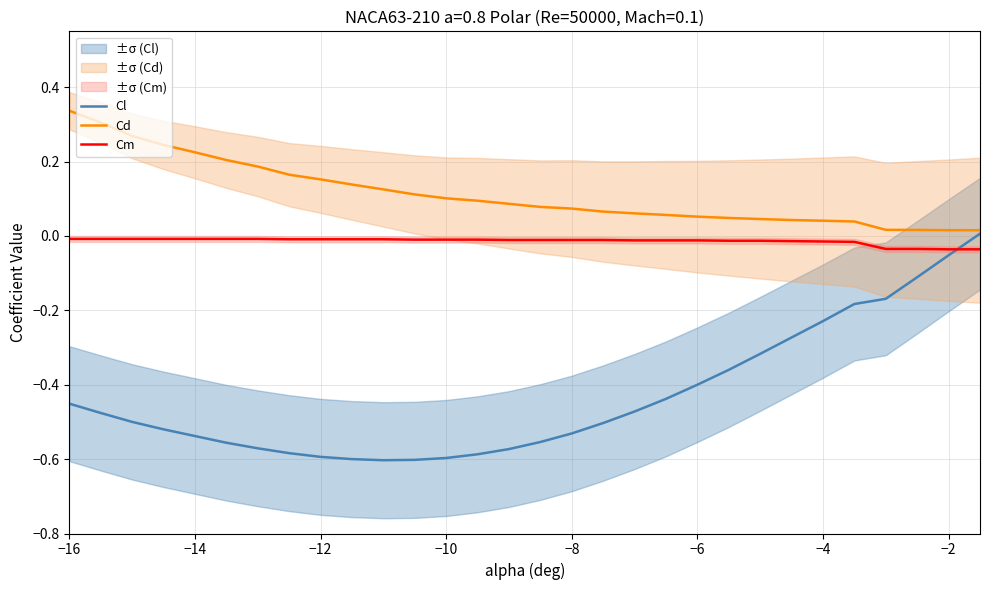

Reading right to left, what are all the values shown in this chart?

Cl: 0.0	-0.1	-0.1	-0.2	-0.2	-0.2	-0.3	-0.3	-0.4	-0.4	-0.4	-0.5	-0.5	-0.5	-0.6	-0.6	-0.6	-0.6	-0.6	-0.6	-0.6	-0.6	-0.6	-0.6	-0.6	-0.5	-0.5	-0.5	-0.5	-0.5
Cd: 0.0	0.0	0.0	0.0	0.0	0.0	0.0	0.0	0.0	0.1	0.1	0.1	0.1	0.1	0.1	0.1	0.1	0.1	0.1	0.1	0.1	0.2	0.2	0.2	0.2	0.2	0.2	0.3	0.3	0.3
Cm: -0.0	-0.0	-0.0	-0.0	-0.0	-0.0	-0.0	-0.0	-0.0	-0.0	-0.0	-0.0	-0.0	-0.0	-0.0	-0.0	-0.0	-0.0	-0.0	-0.0	-0.0	-0.0	-0.0	-0.0	-0.0	-0.0	-0.0	-0.0	-0.0	-0.0